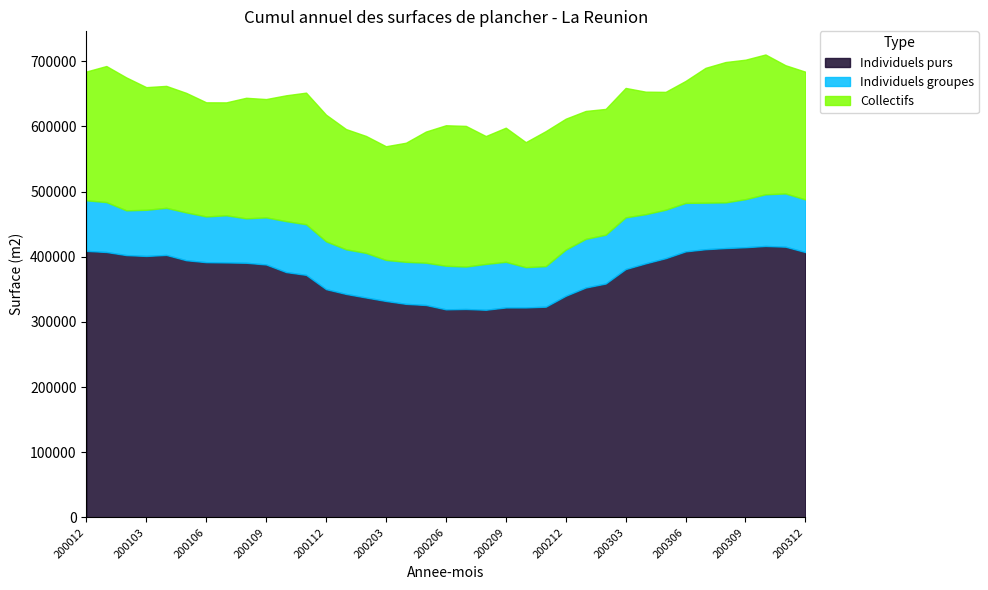

List the series in order of their peak value, lowest first.

Individuels groupes, Collectifs, Individuels purs